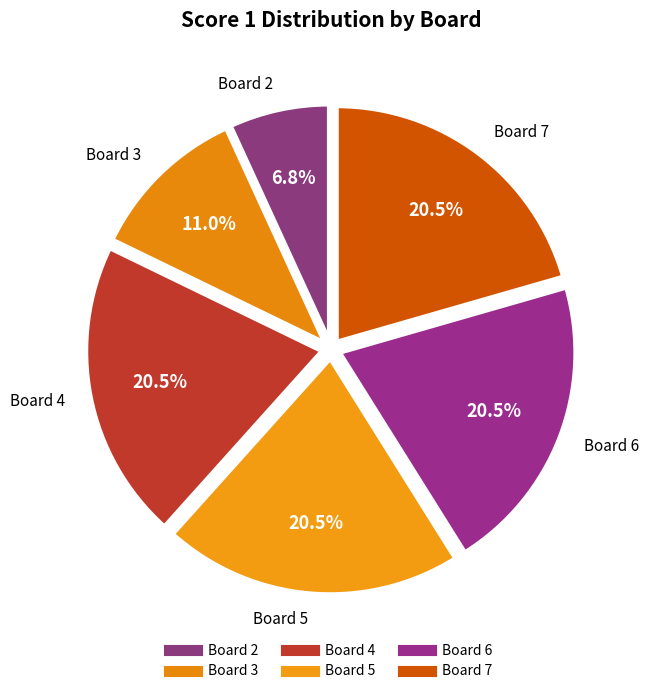

Does any single category account for the majority?

No